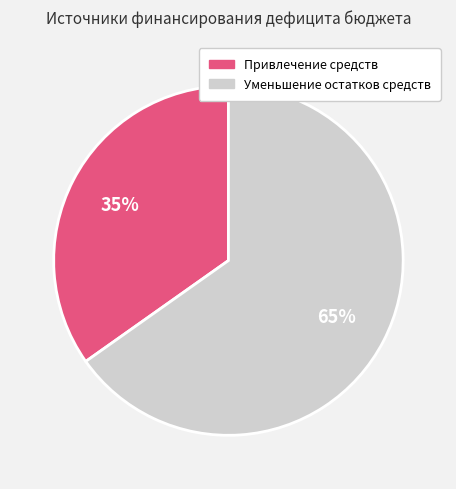

To the nearest percent, what is the average slice percentage?

50%